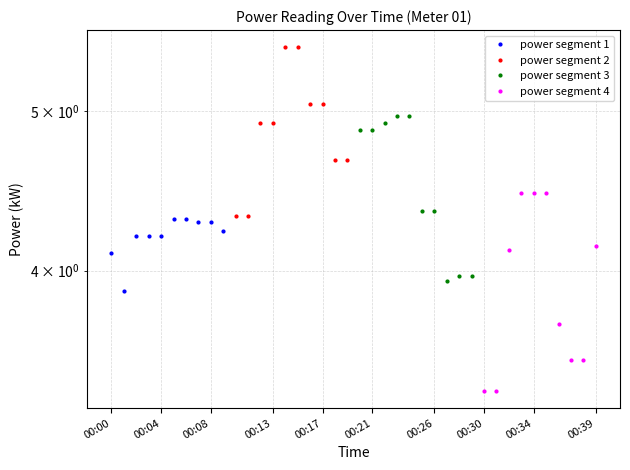

How many interior local valleys does the power segment 1 series have?

1